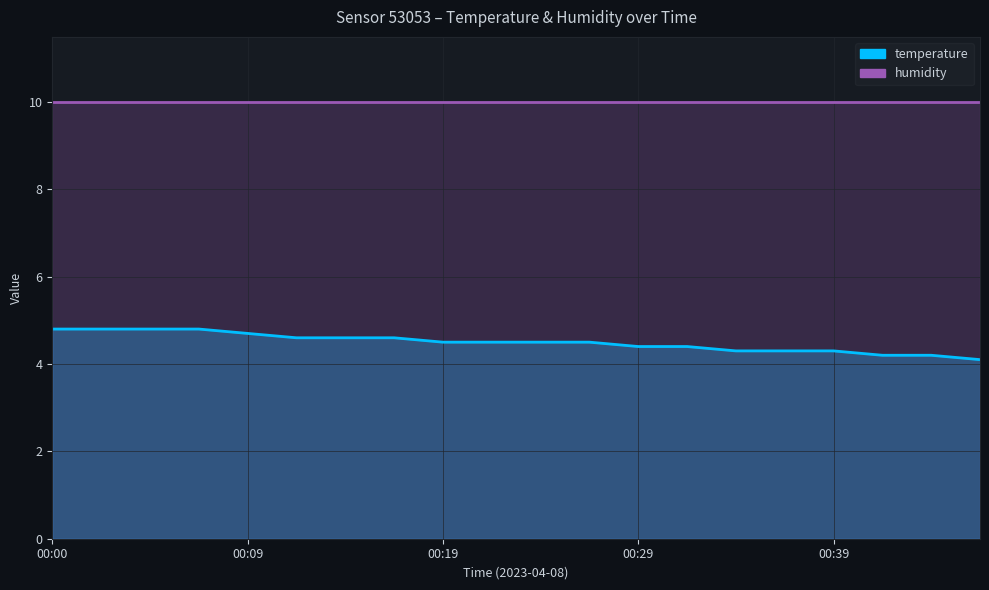

List the labels in order of value, largest first.

00:00, 00:02, 00:05, 00:07, 00:09, 00:12, 00:14, 00:17, 00:19, 00:22, 00:24, 00:26, 00:29, 00:31, 00:34, 00:36, 00:39, 00:41, 00:43, 00:46